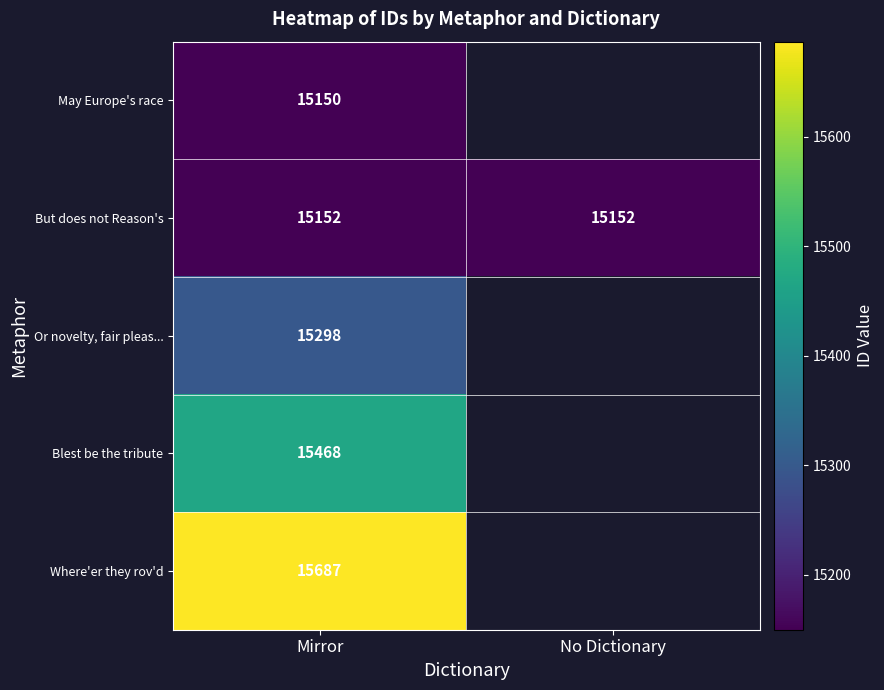

Which label corresponds to the largest value in the chart?

Mirror